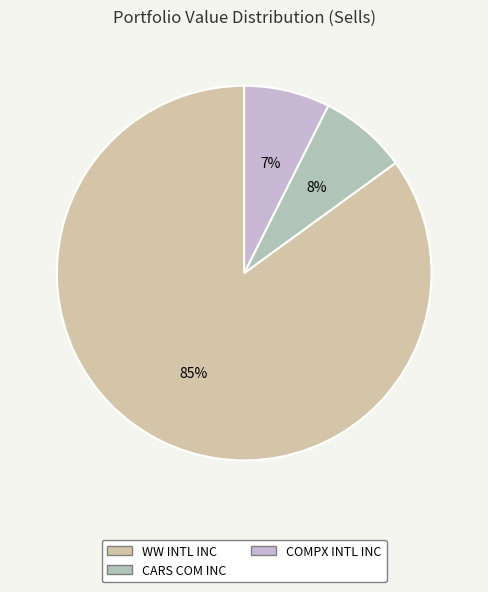

Count the number of slices in the pie.

3